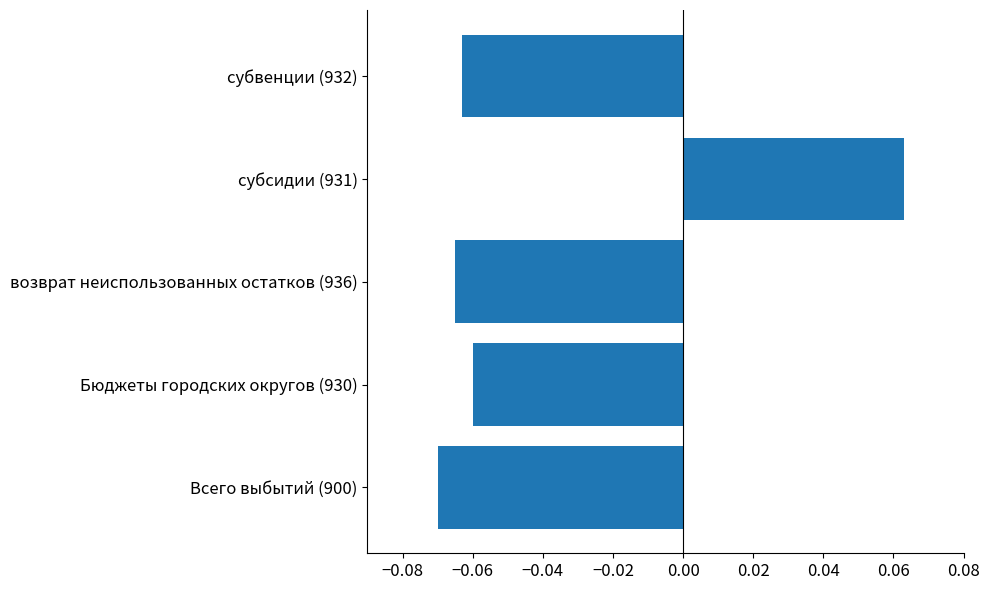

True or false: the data shows -0.0 at Всего выбытий (900).

False